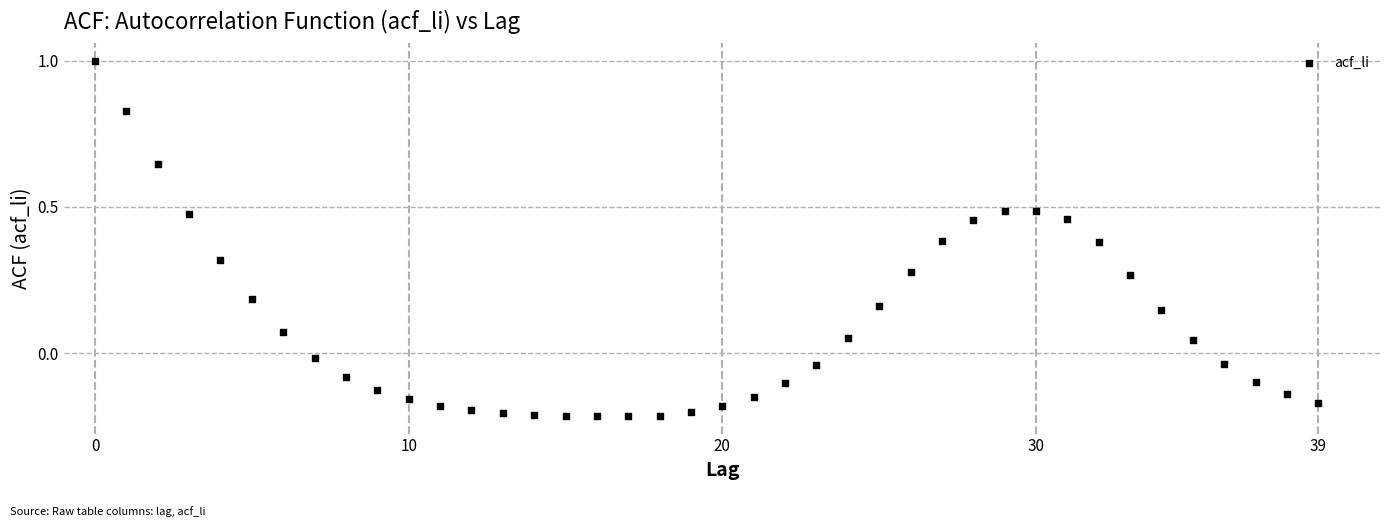

What is the range of Y values (max minus min)?

1.2